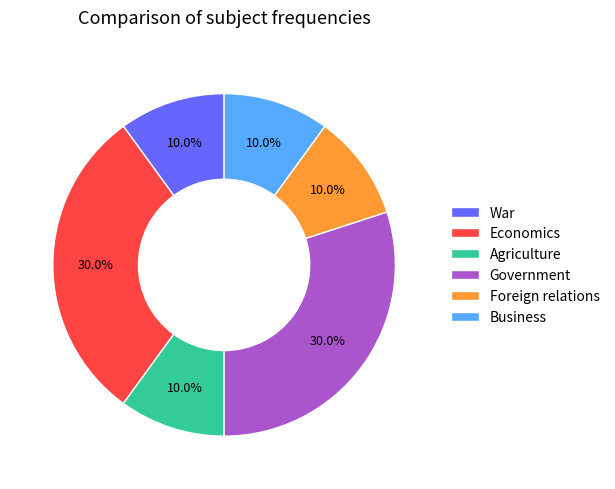

What is the ratio of the value at Government to the value at Agriculture?

3.0